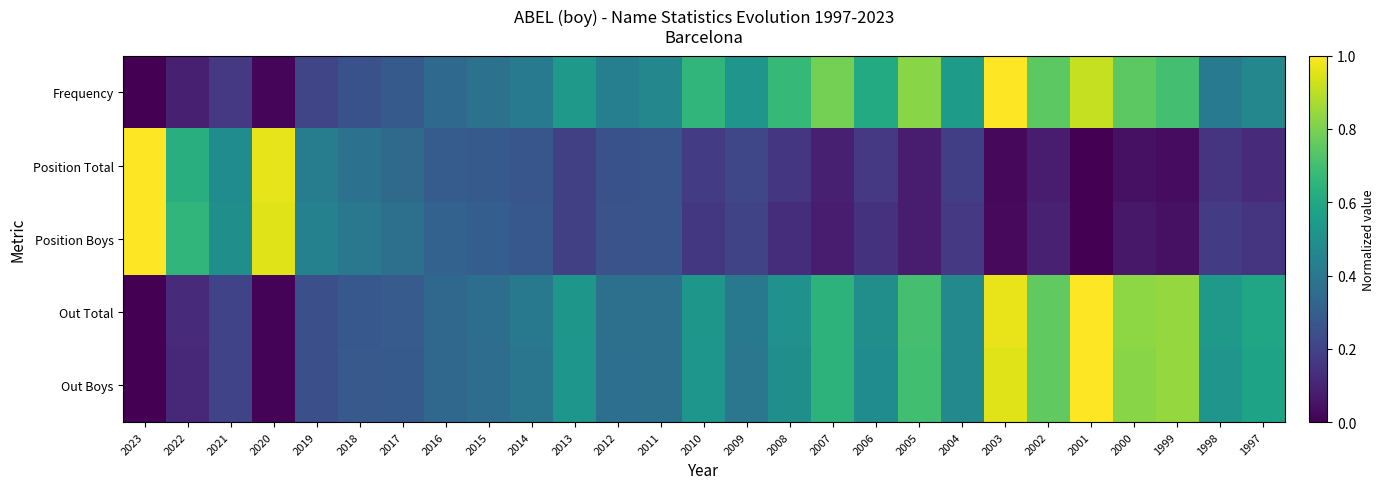

What is the maximum value shown in the chart?

1.0